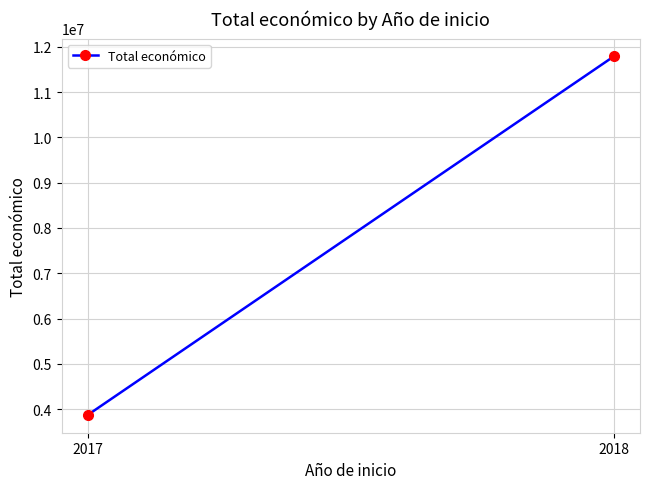

Between 2017 and 2018, which is larger?

2018